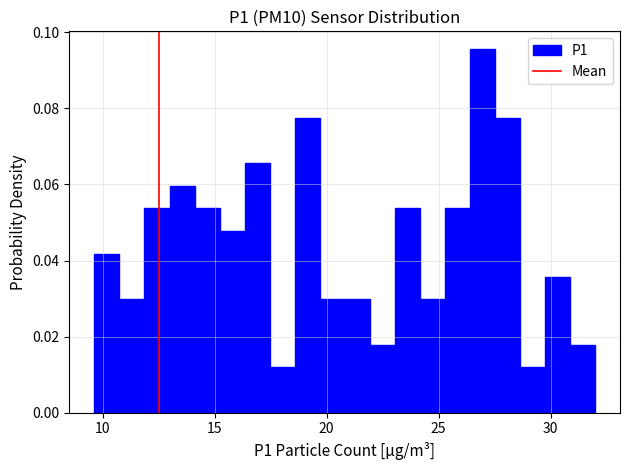

Read against the x-axis, roughly where is the centre of the tallest bar?

27.0